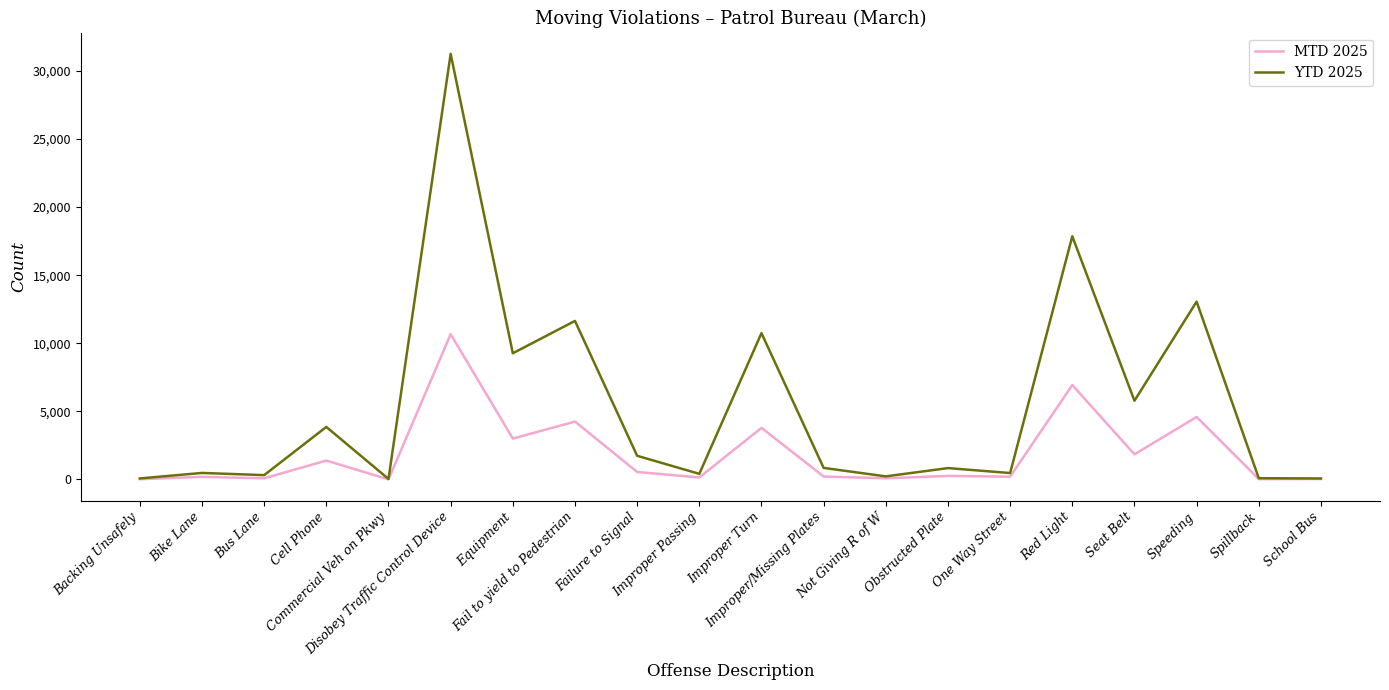

Is the value of MTD 2025 at Not Giving R of W greater than the value of YTD 2025 at Improper/Missing Plates?

No